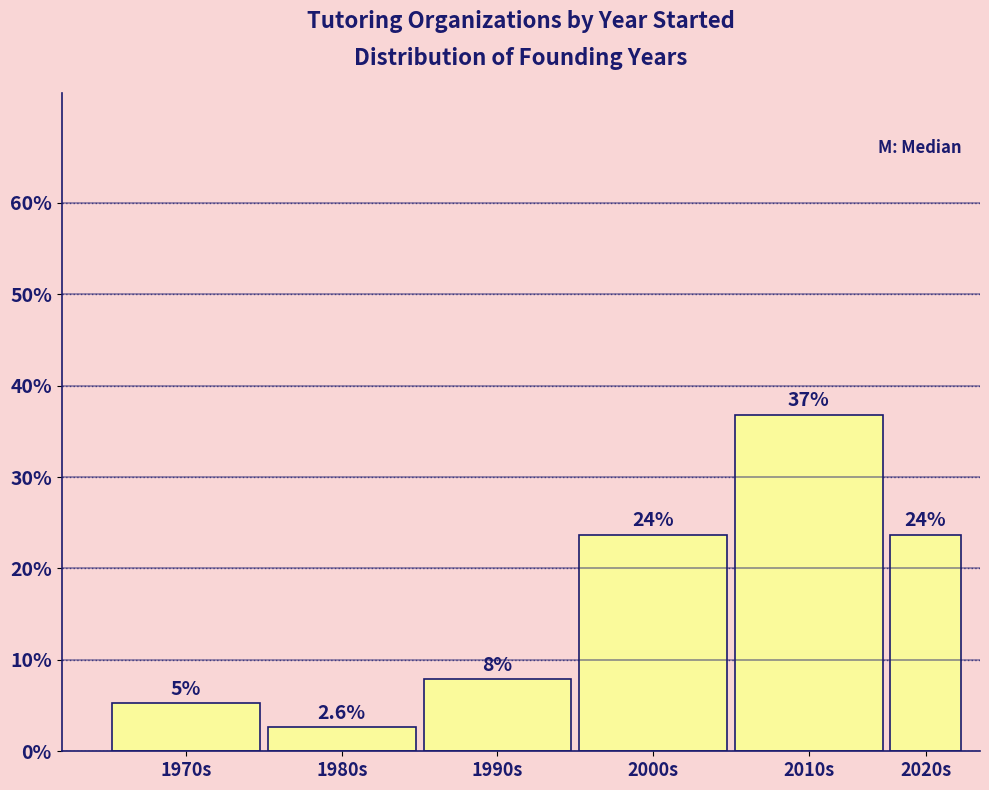

Does the chart contain any negative values?

No